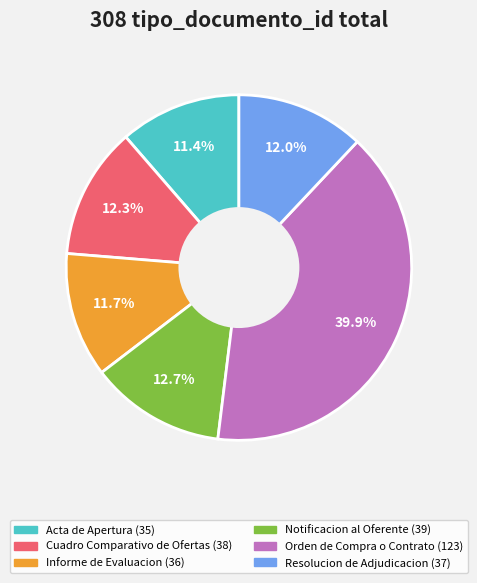

What portion of the pie excludes Cuadro Comparativo de Ofertas?

87.7%